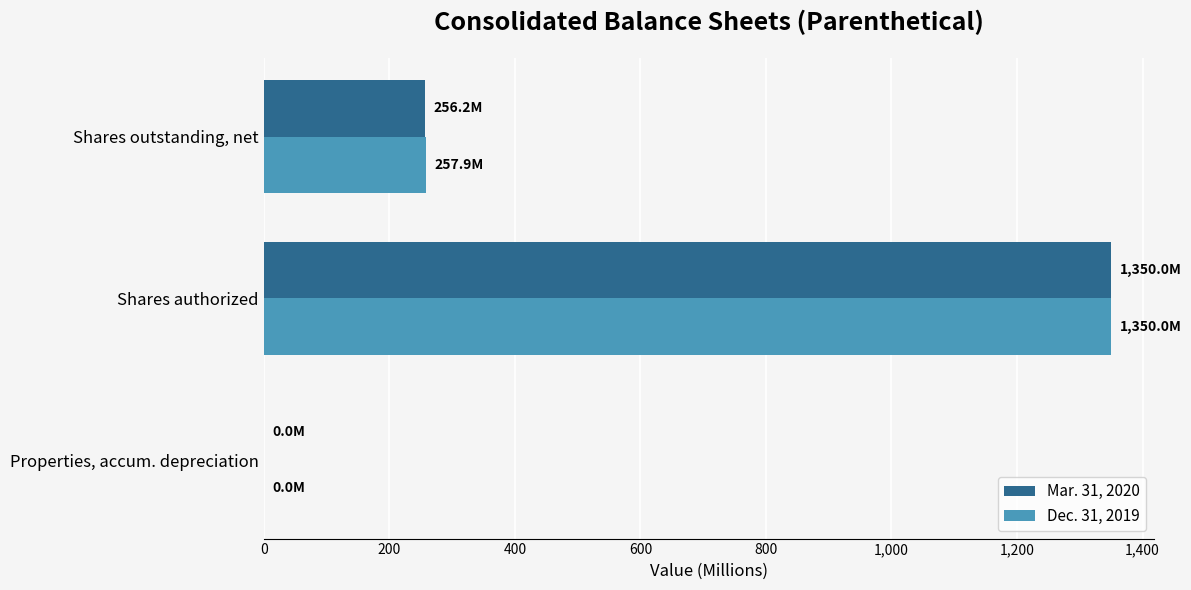

How many data points in Mar. 31, 2020 are above 256?

2